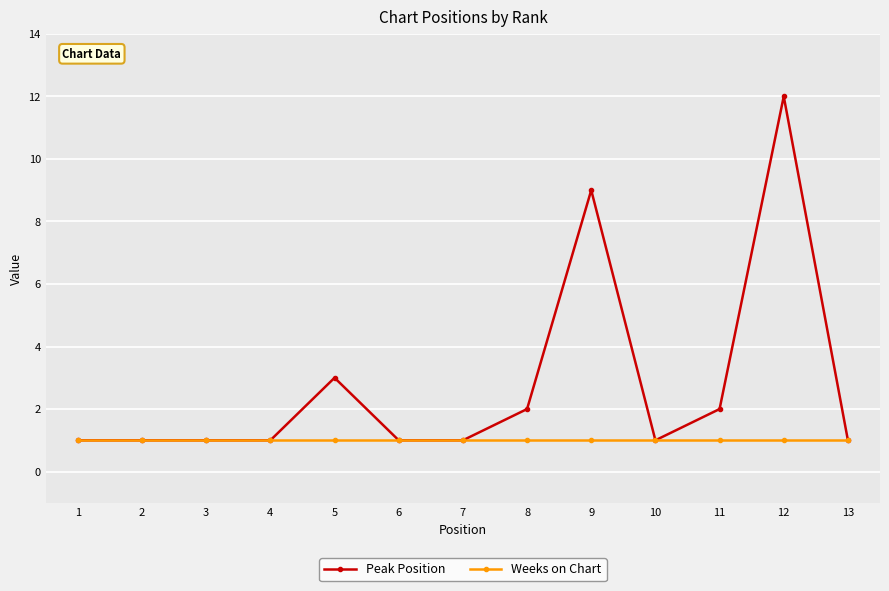

What is the total value across all series at 12?

13